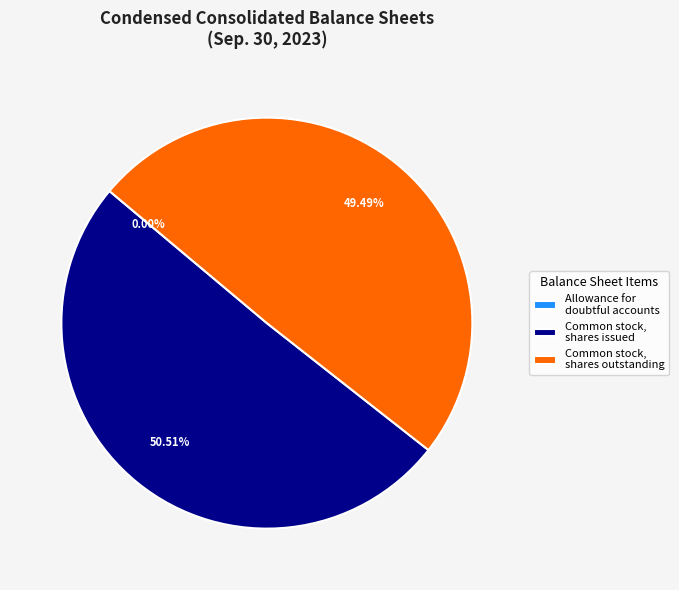

Is there a majority slice in this chart?

Yes